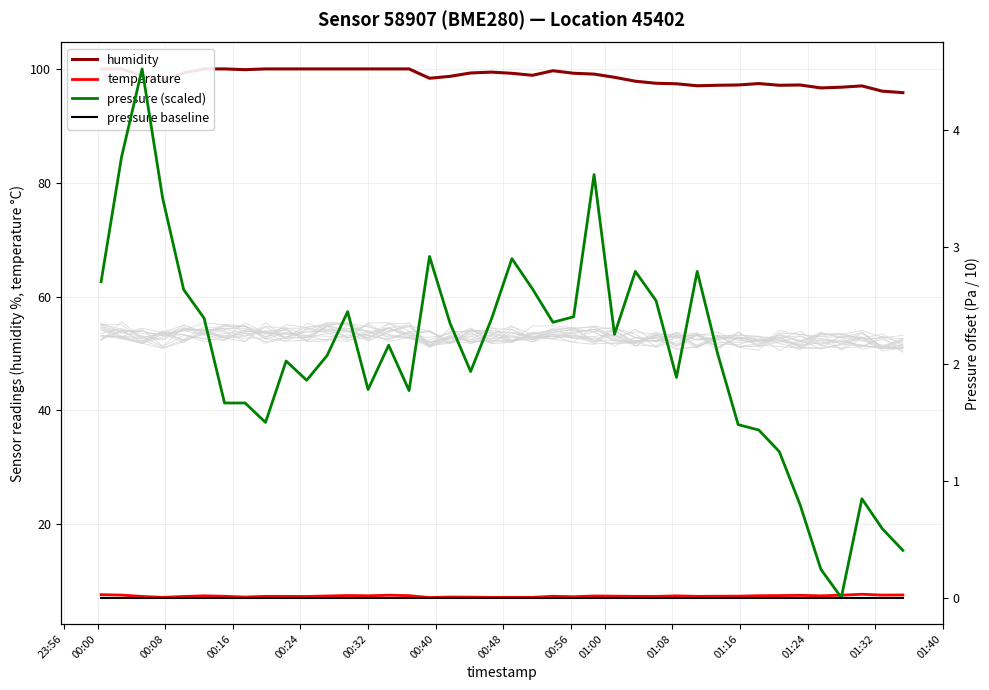

List the series in order of their peak value, highest first.

humidity, temperature, pressure (scaled), pressure baseline